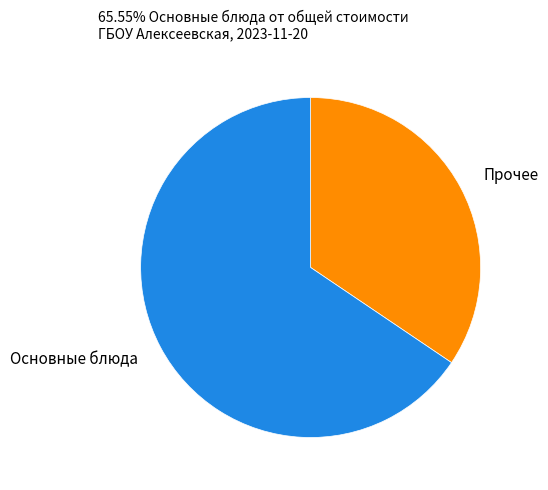

Does any single category account for the majority?

Yes